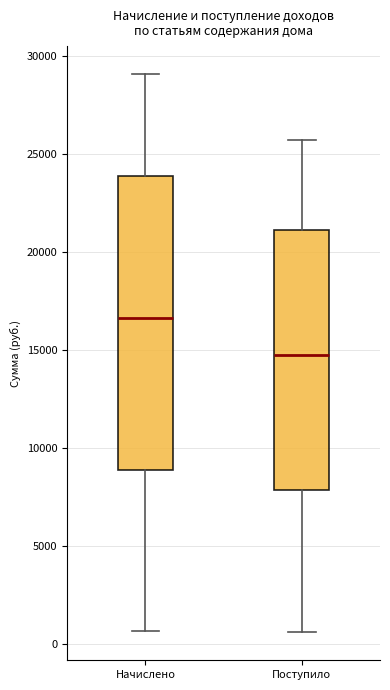

Reading left to right, transcribe this box plot: for each box, give where its median line is, the range the box spans, and where its two whiskers end, as read against the y-axis. The values are not printed on the chart, so give them approximately, as read against the axis.

Начислено: median 16500, box 9000 to 24000, whiskers 500 to 29000
Поступило: median 14500, box 8000 to 21000, whiskers 500 to 25500